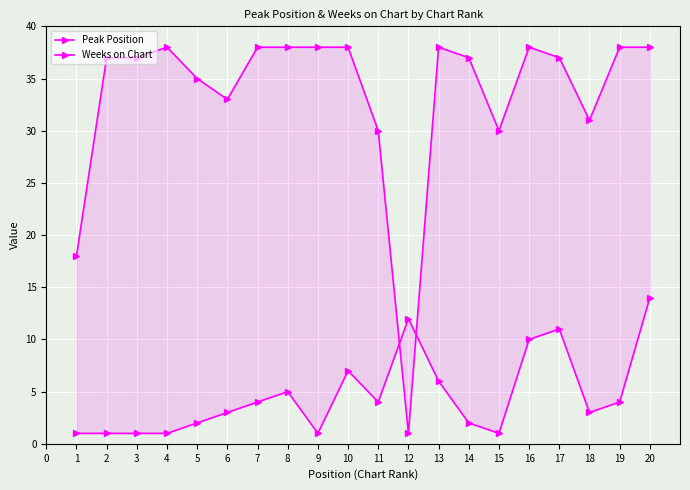

What is the sum of all Peak Position values?

93